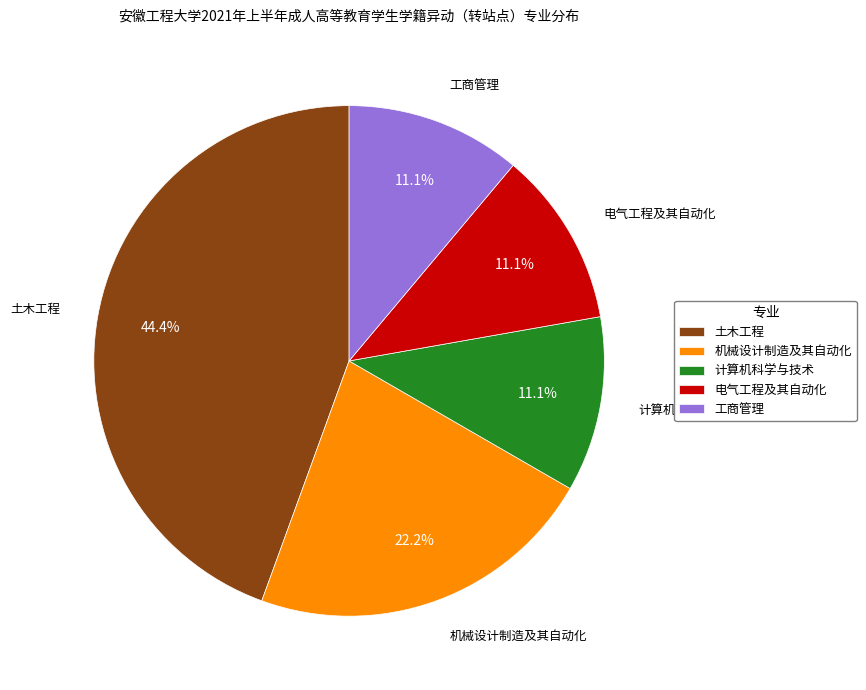

What percentage do 计算机科学与技术 and 工商管理 together represent?

22.2%